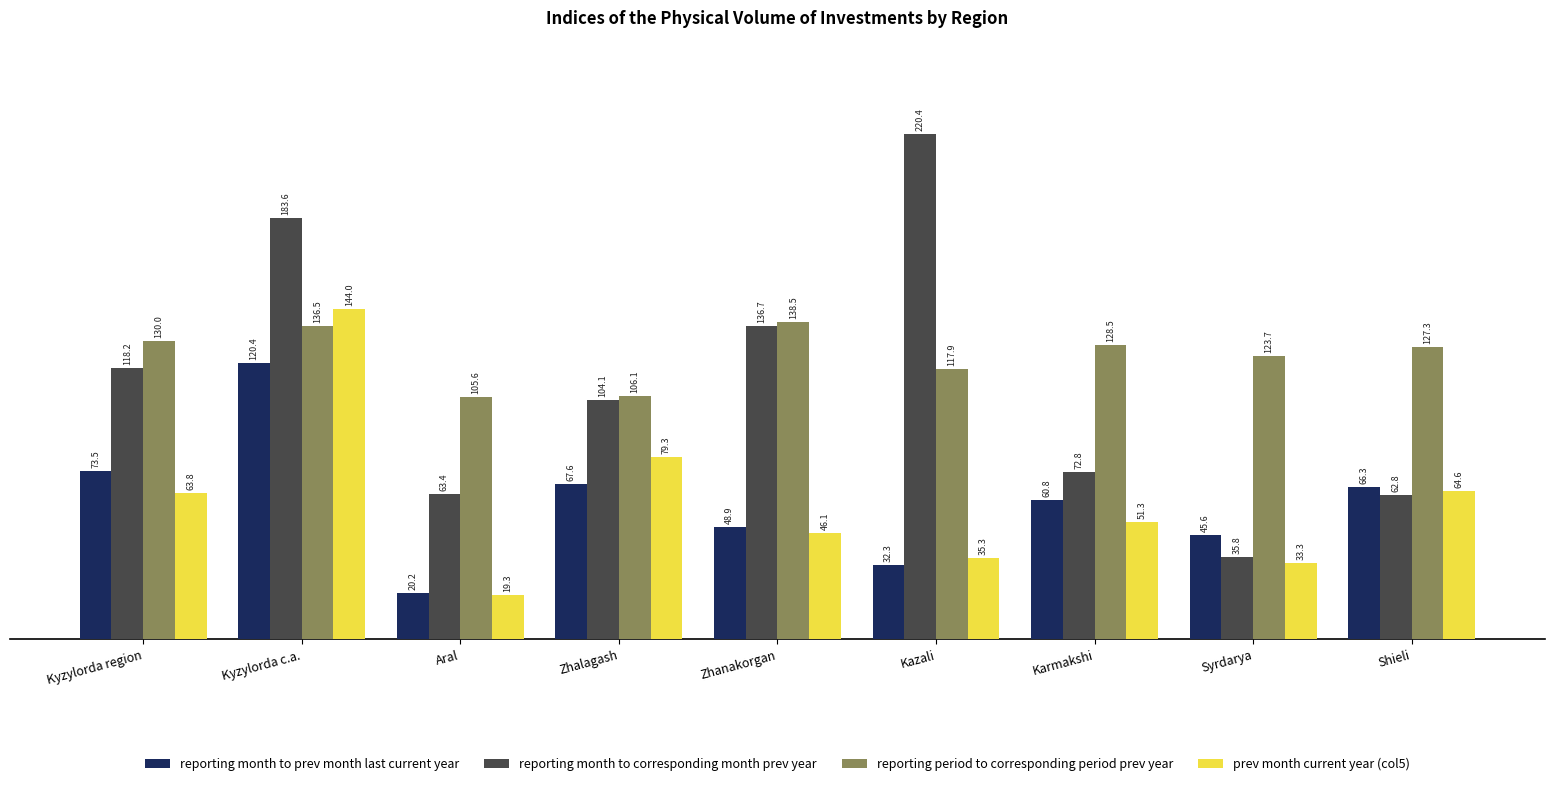

Which series has the widest spread of values?

reporting month to corresponding month prev year